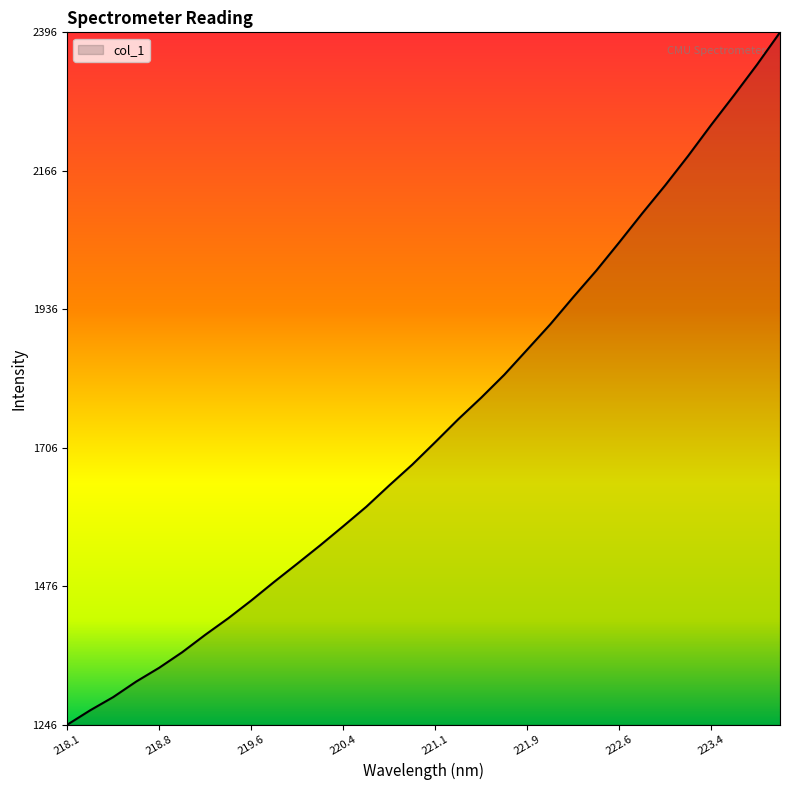

What is the minimum value shown in the chart?

1246.2